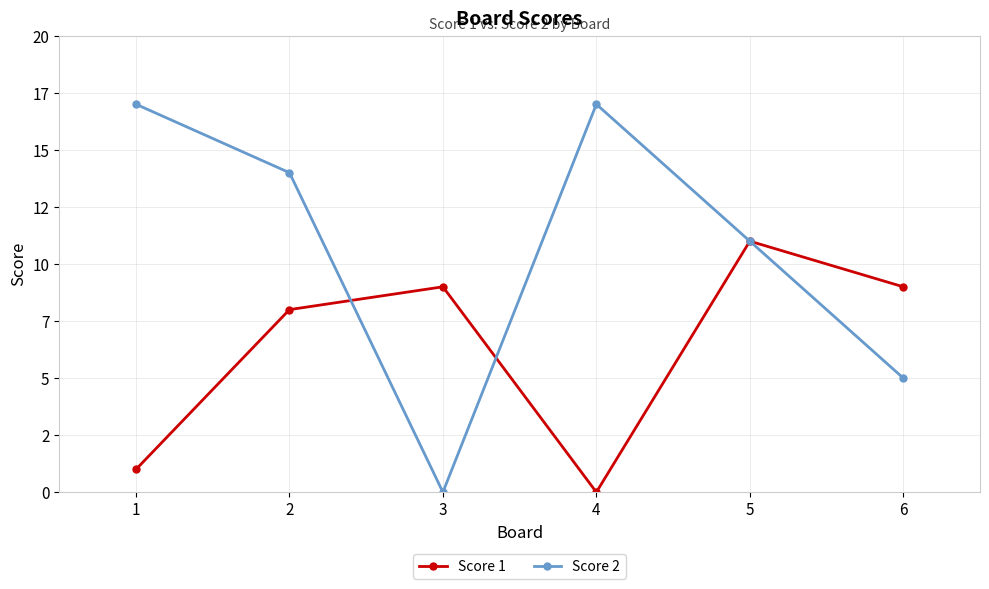

Which series has the largest range (max minus min)?

Score 2